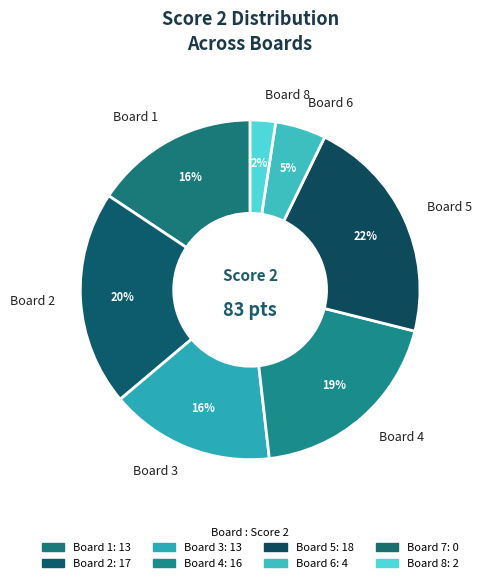

Between Board 4 and Board 1, which is larger?

Board 4